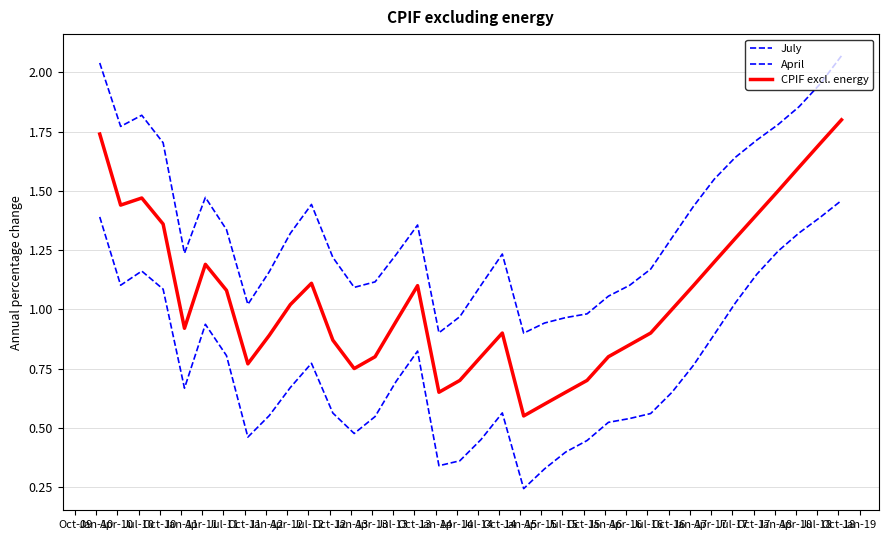

True or false: July and CPIF excl. energy intersect in this chart.

False